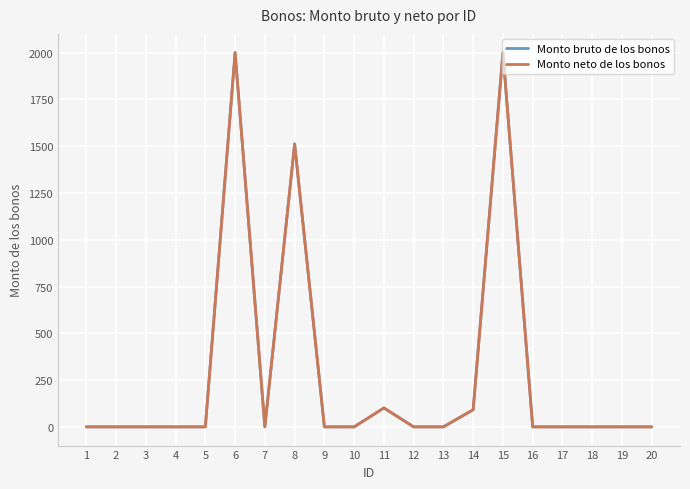

Is this an area chart (filled region under the line)?

No